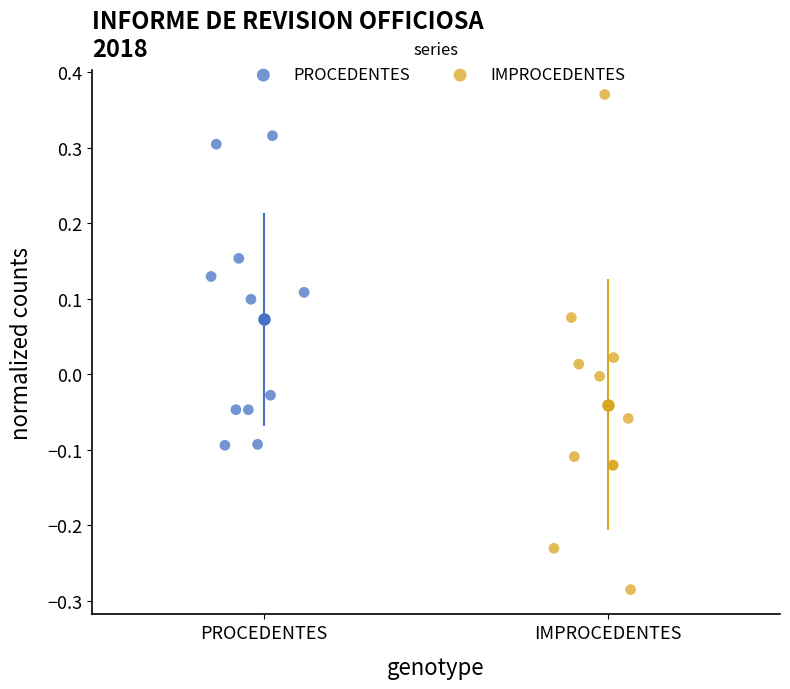

Which series contains the lowest Y value?

IMPROCEDENTES